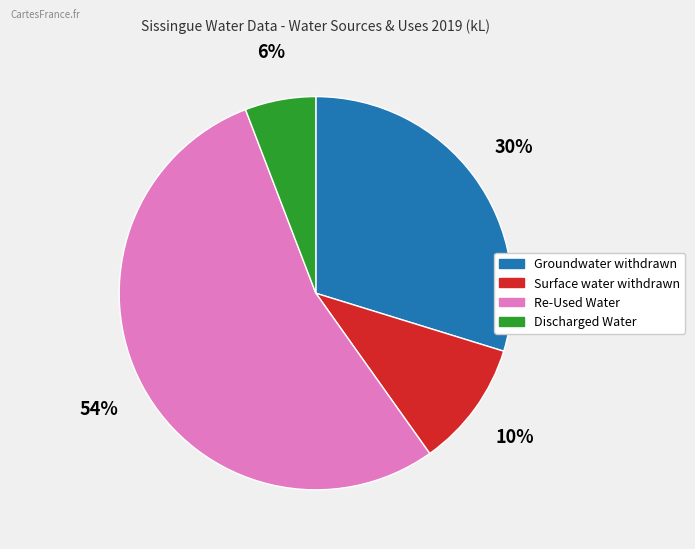

How many segments does this pie chart have?

4